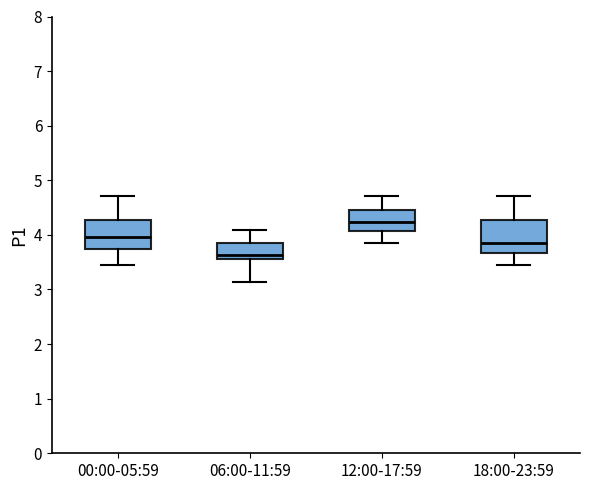

Reading left to right, read every box against the y-axis: the position of its median line, the range the box covers, and the ends of its whiskers. The values are not printed on the chart, so give them approximately, as read against the axis.

00:00-05:59: median 4.0, box 3.7 to 4.3, whiskers 3.5 to 4.7
06:00-11:59: median 3.6 (just above the box's lower edge), box 3.6 to 3.8, whiskers 3.1 to 4.1
12:00-17:59: median 4.2, box 4.1 to 4.5, whiskers 3.9 to 4.7
18:00-23:59: median 3.9, box 3.7 to 4.3, whiskers 3.5 to 4.7